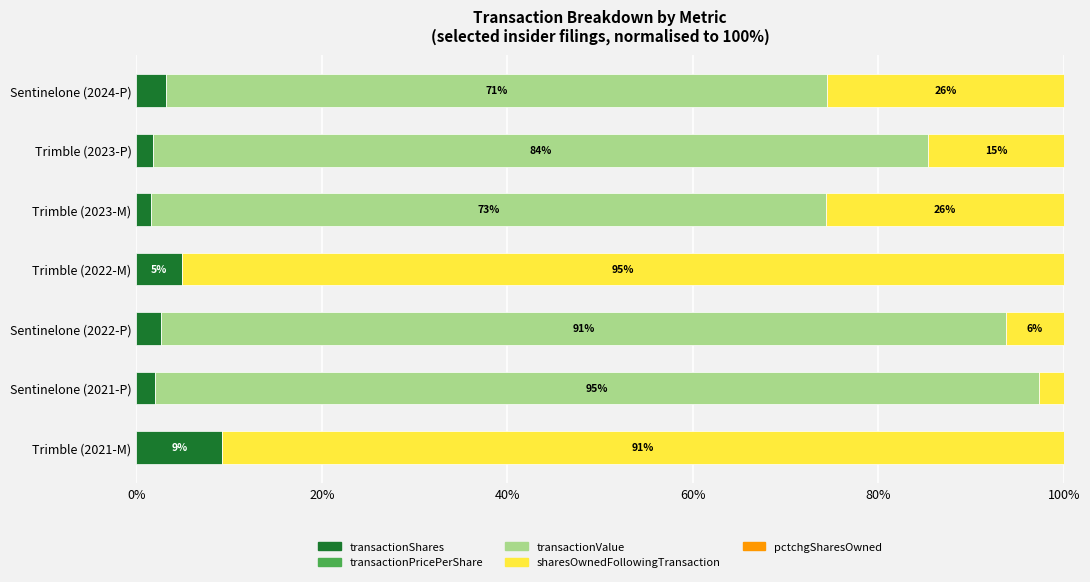

What is the highest value of the transactionShares series?

9.3